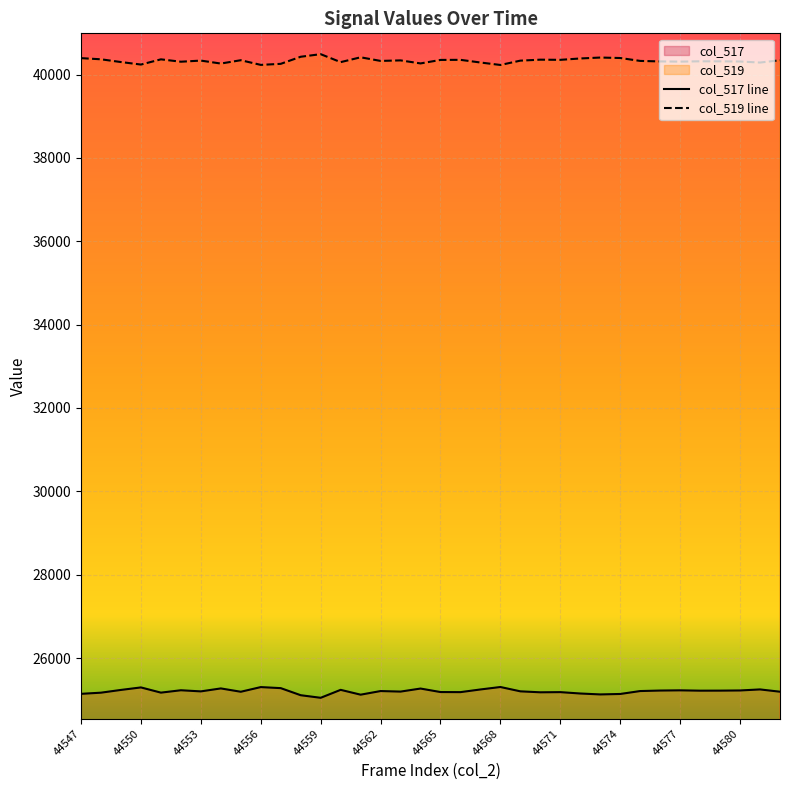

Between 44568 and 44572, which series saw the biggest shift?

col_517